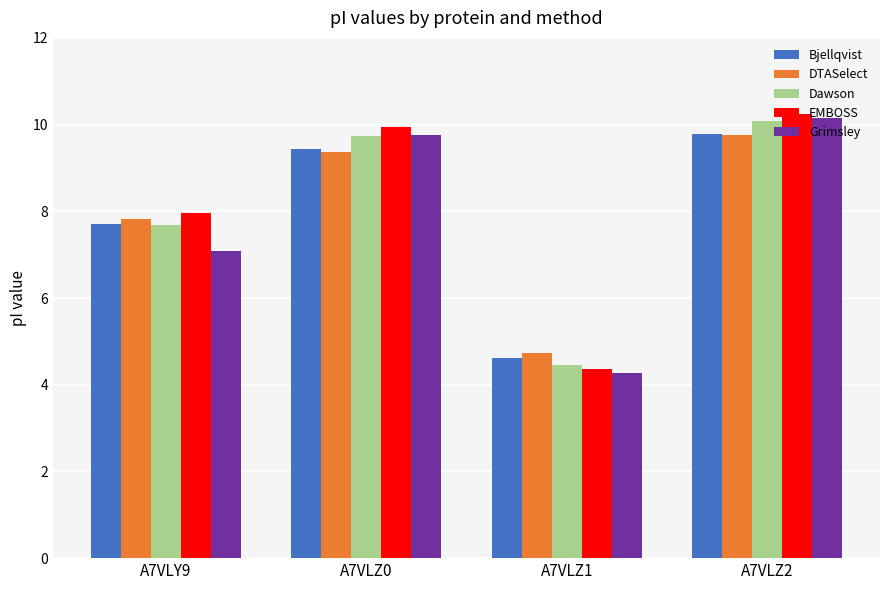

Reading left to right, what are all the values shown in this chart?

Bjellqvist: 7.7	9.4	4.6	9.8
DTASelect: 7.8	9.4	4.7	9.8
Dawson: 7.7	9.7	4.5	10.1
EMBOSS: 8.0	10.0	4.4	10.2
Grimsley: 7.1	9.8	4.3	10.2